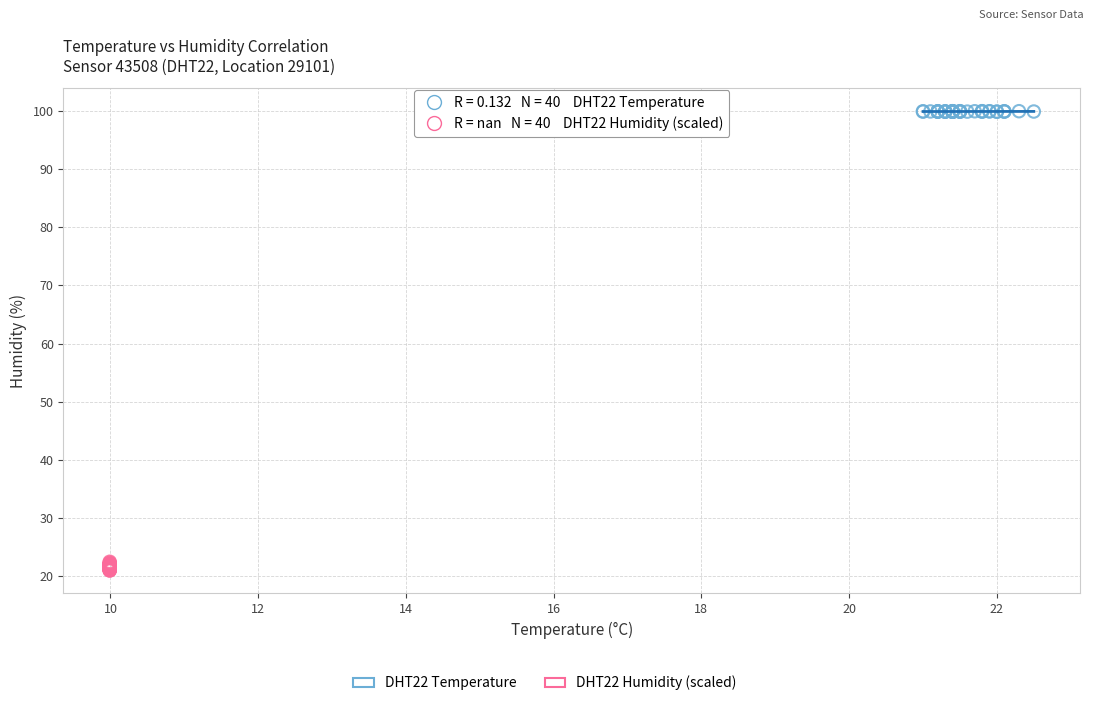

Which series contains the lowest Y value?

DHT22 Humidity (scaled)